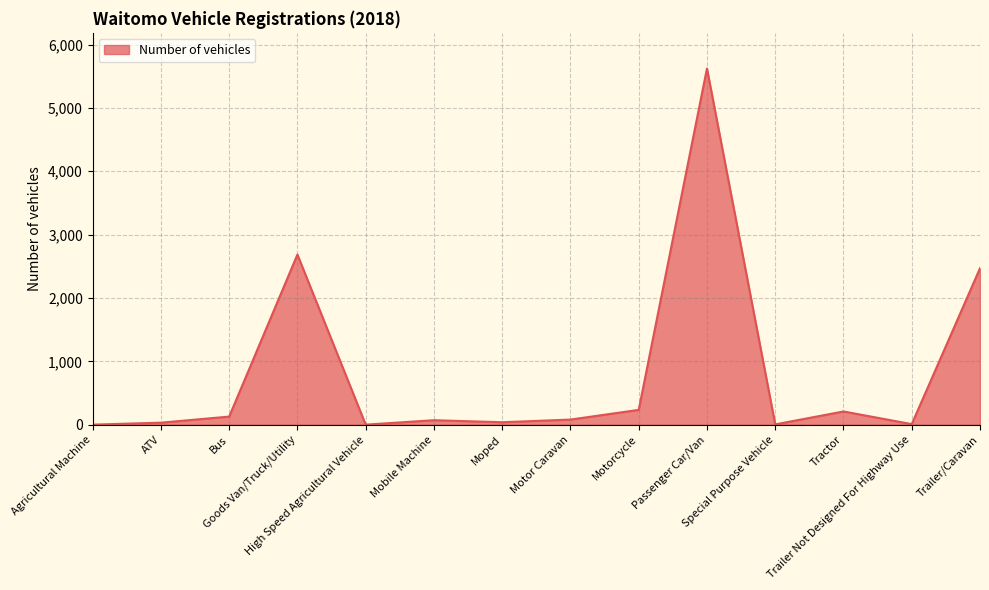

At which category does the chart reach its peak across all series?

Passenger Car/Van